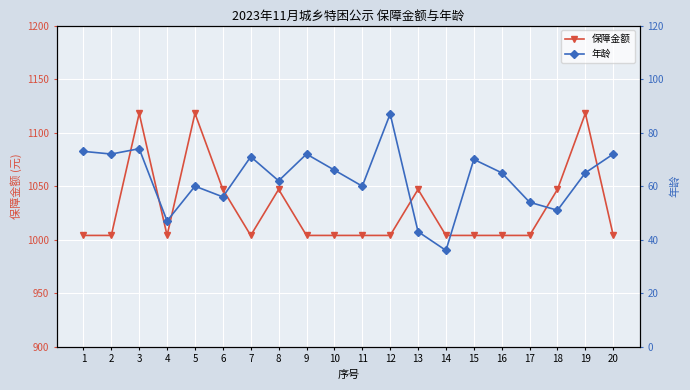

What is the sum of all 年龄 values?

1256